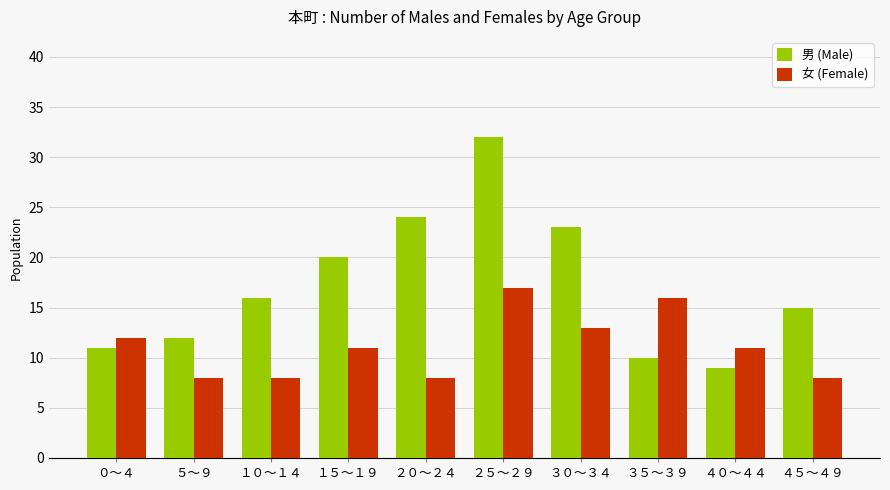

At which category is the sum across all series the highest?

２５～２９